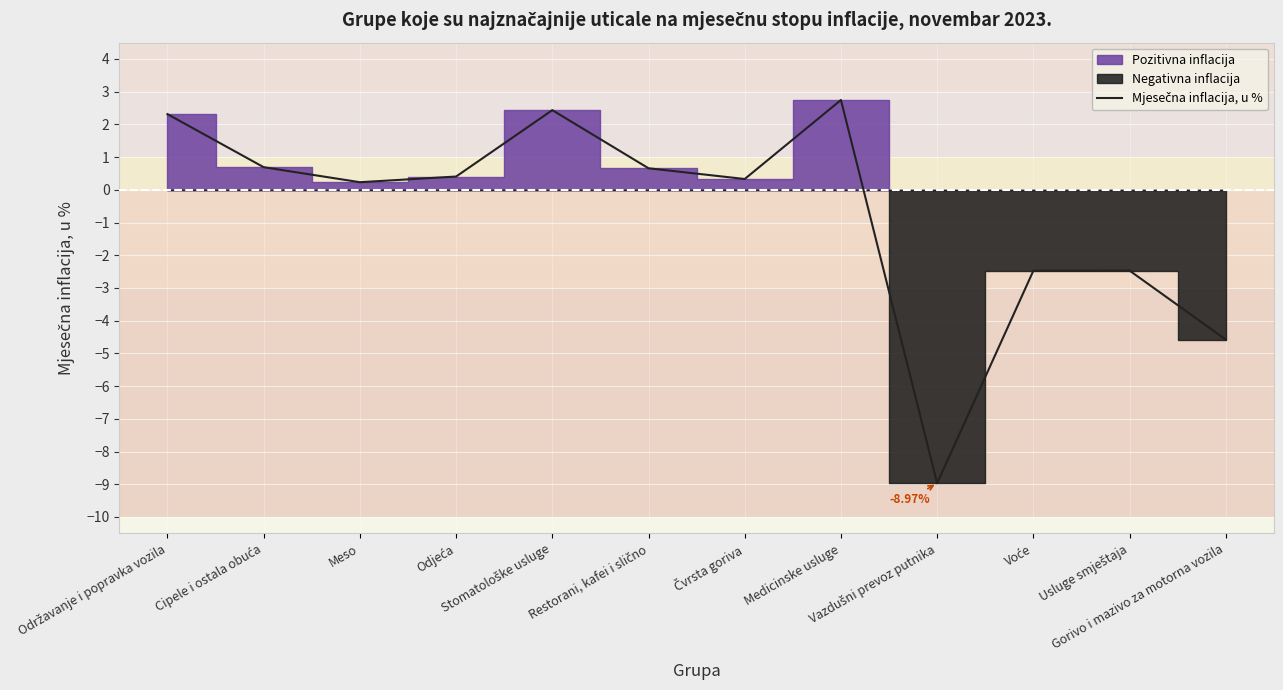

How many values are below zero?

4